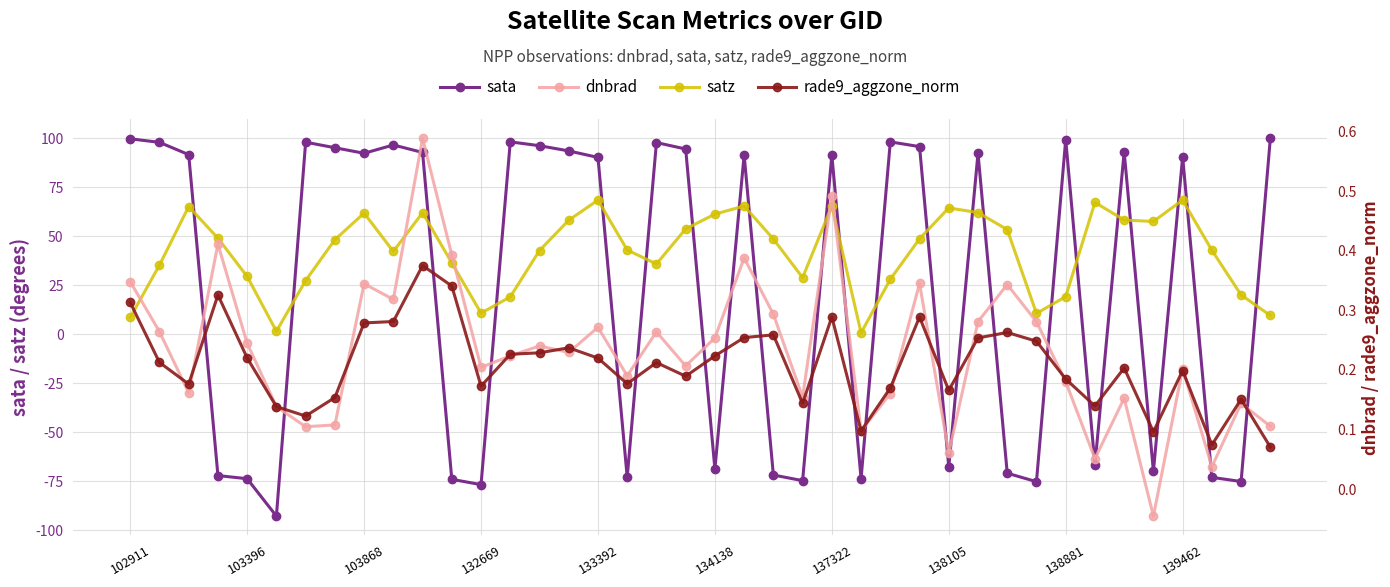

How many values in the dnbrad series exceed 0?

39